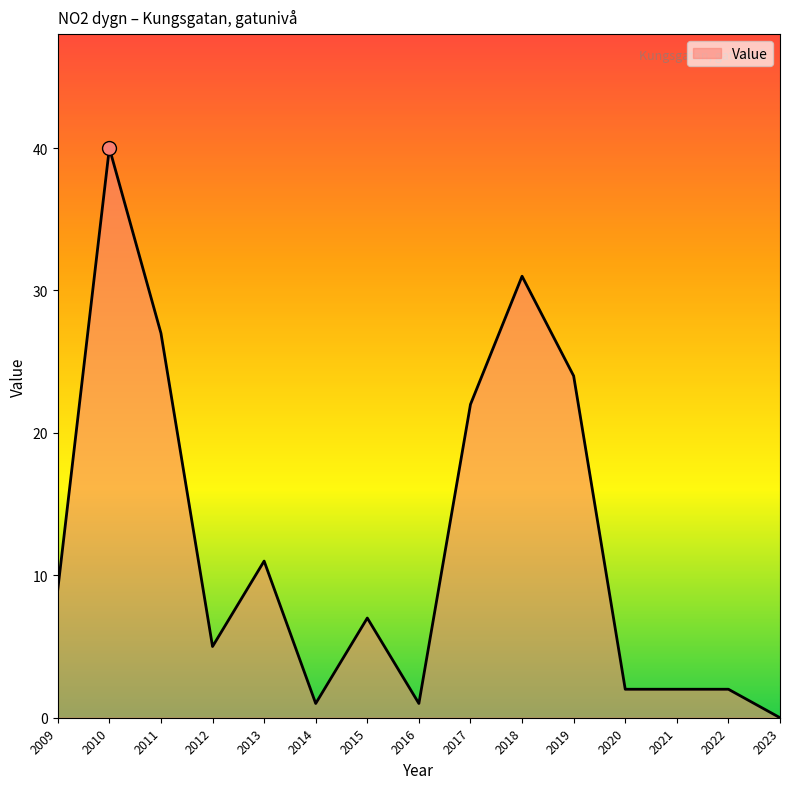

What is the difference between the maximum and minimum values?

40